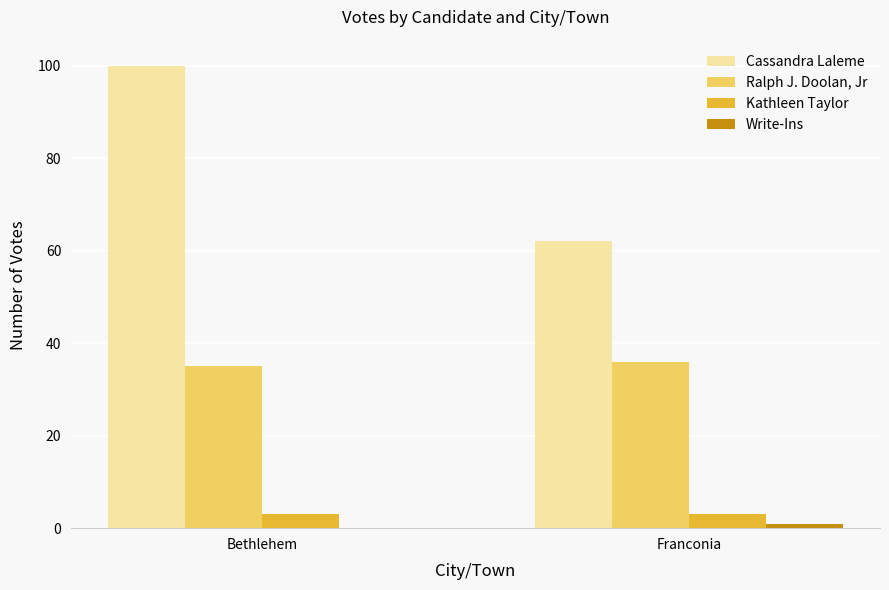

Is it true that Ralph J. Doolan, Jr equals 50 at Bethlehem?

False